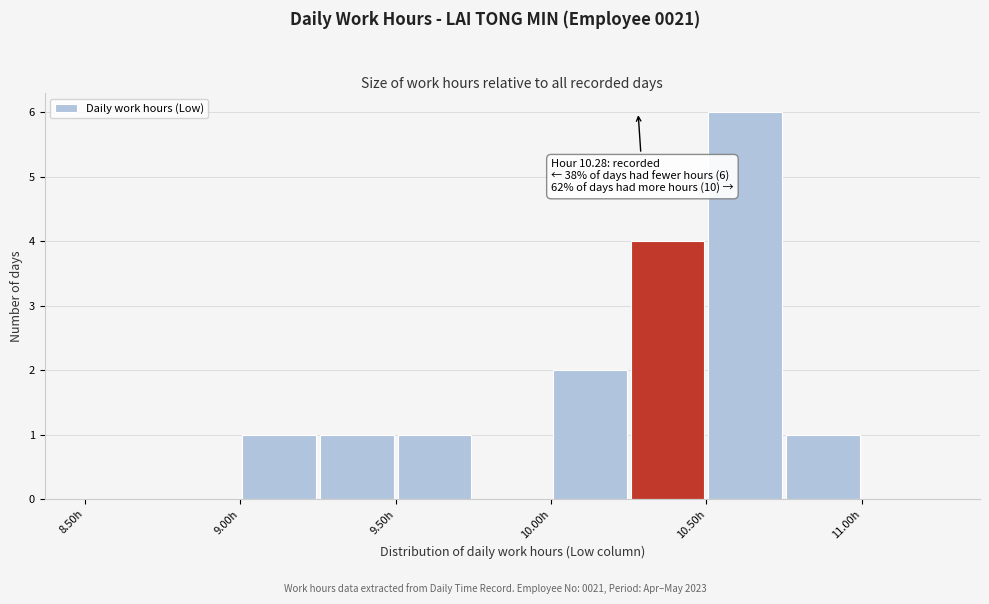

Over which range of the x-axis is the bar tallest?

10.50 to 10.75